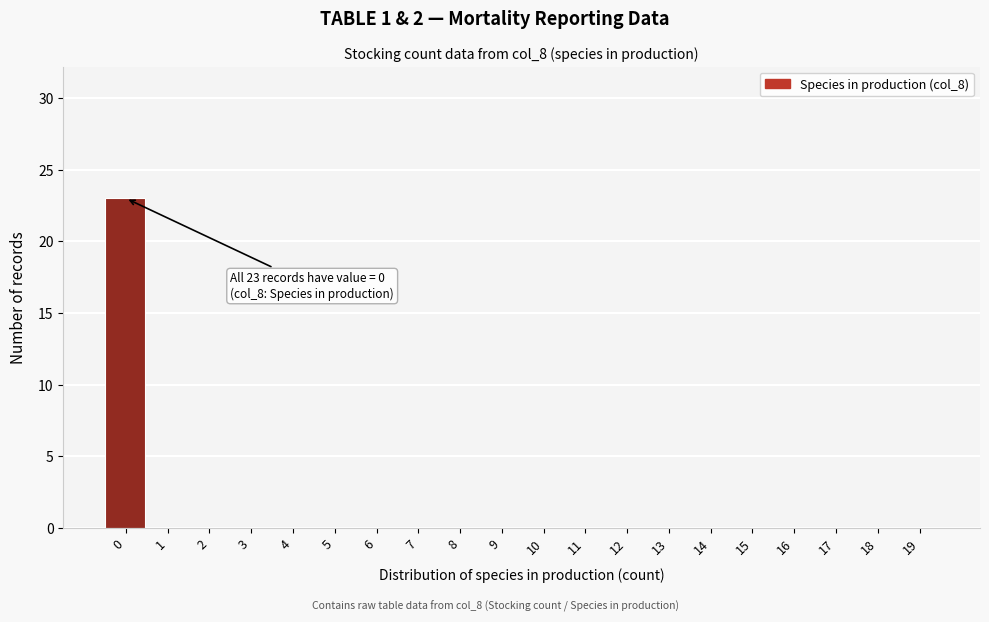

Reading left to right, transcribe all the data shown in this chart.

0=23	1=0	2=0	3=0	4=0	5=0	6=0	7=0	8=0	9=0	10=0	11=0	12=0	13=0	14=0	15=0	16=0	17=0	18=0	19=0